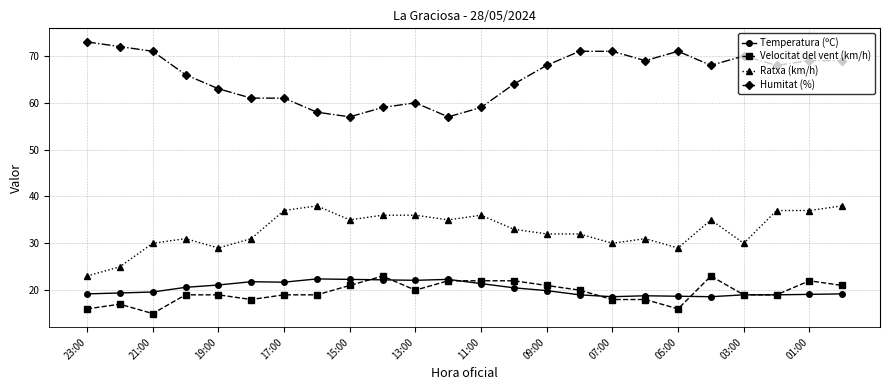

What is the maximum value for Temperatura (ºC)?

22.4